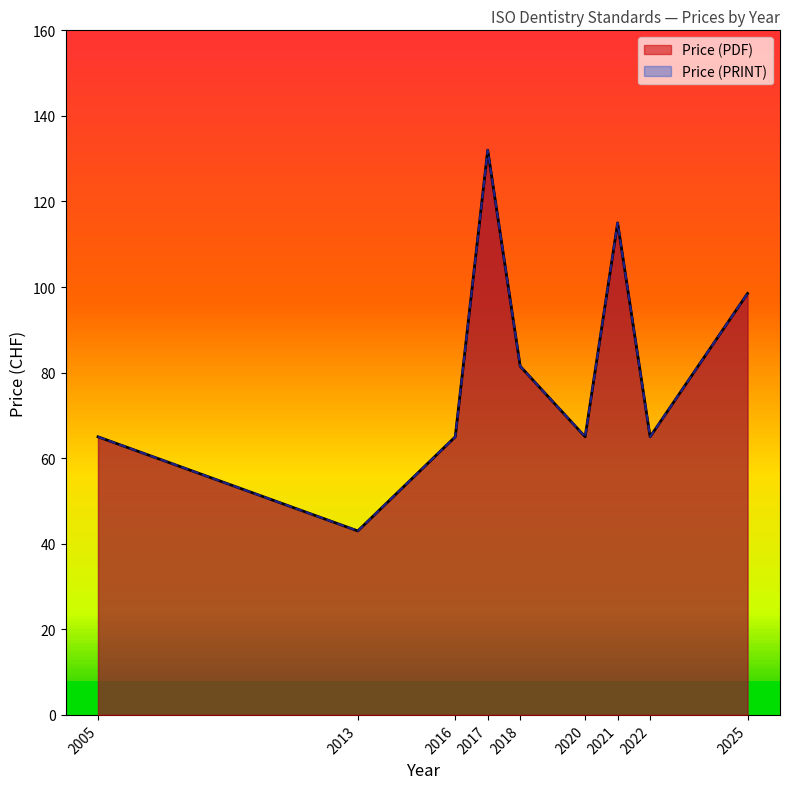

What is the maximum value for Price (PRINT)?

132